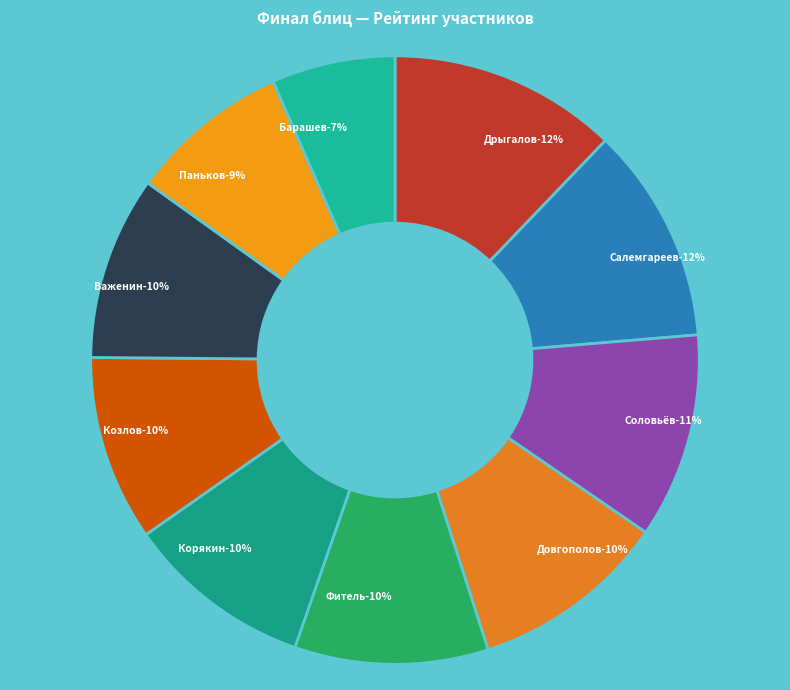

Between Довгополов Александр Васильевич and Козлов Денис Дмитриевич, which is larger?

Довгополов Александр Васильевич